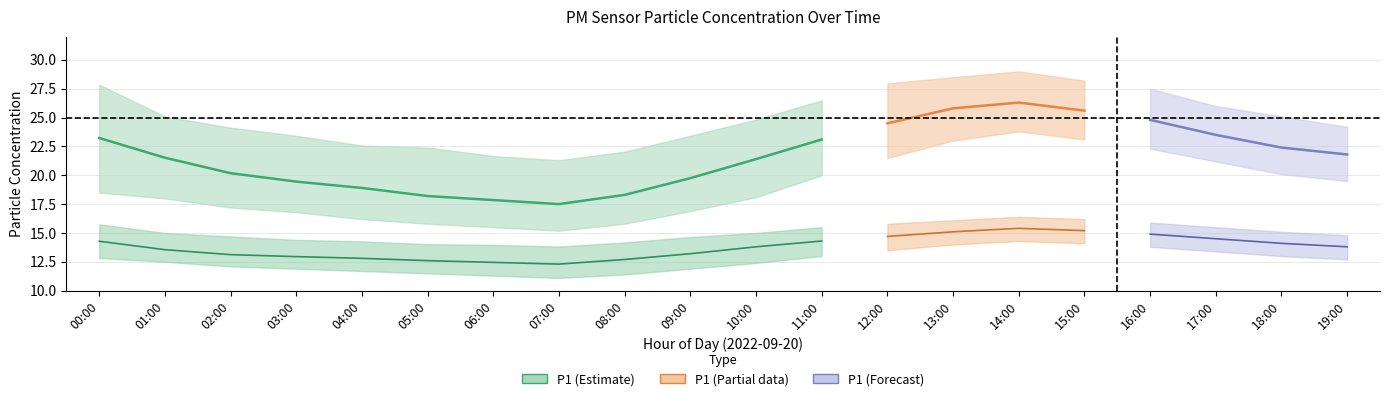

How many lines are shown in the chart?

6